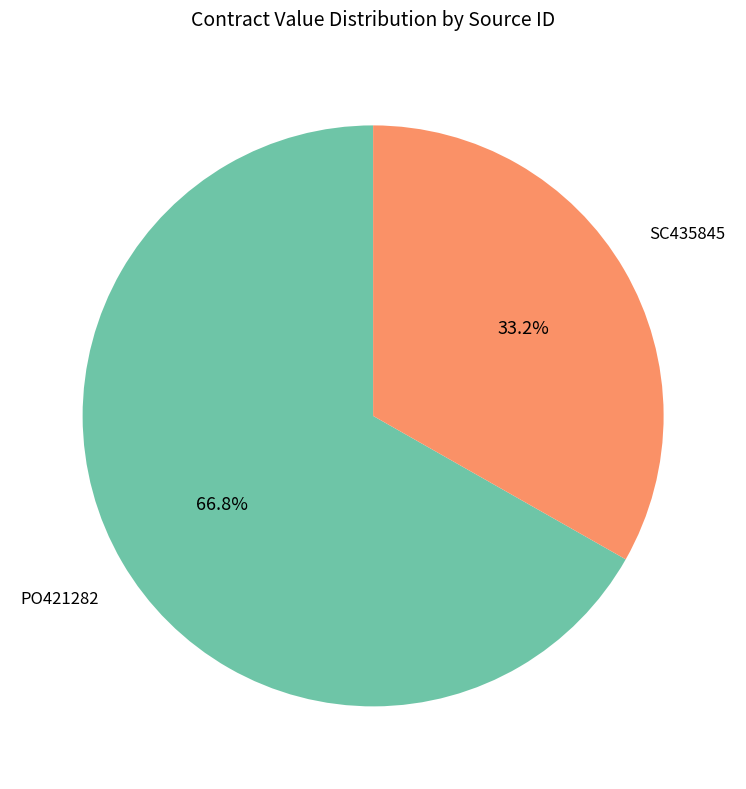

To the nearest percent, what percentage of the pie is PO421282?

67%